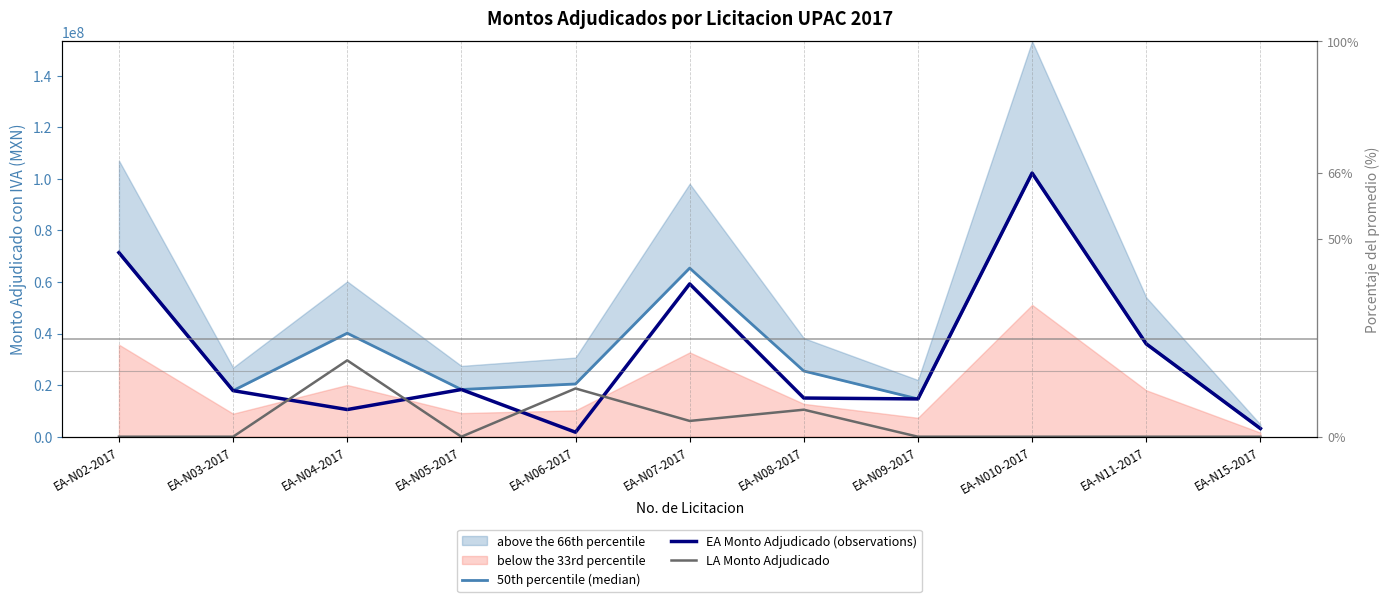

At which label is 50th percentile (median) closest to 52703035?

EA-N04-2017